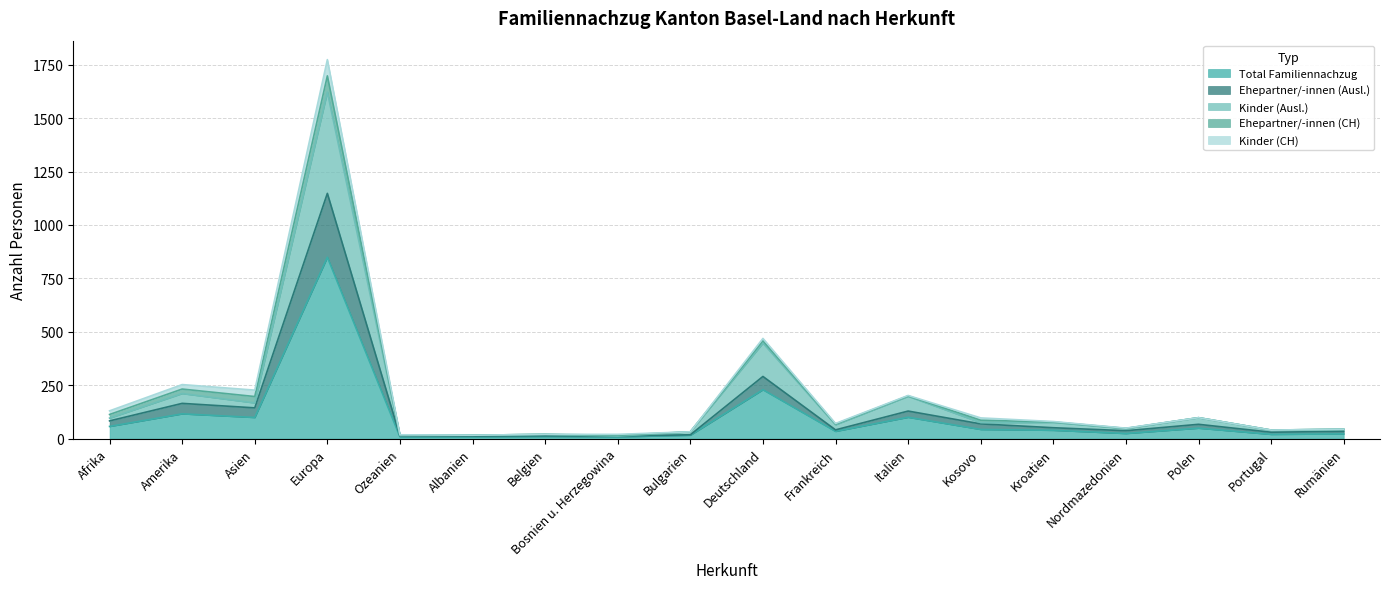

Where is the first local maximum for Kinder (Ausl.)?

Amerika